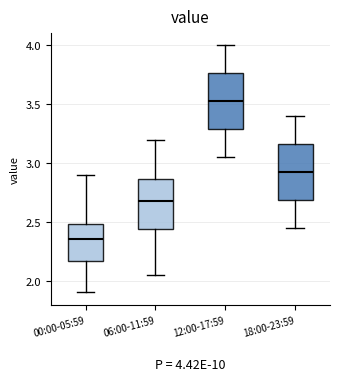

Which box has the lowest median line?

00:00-05:59